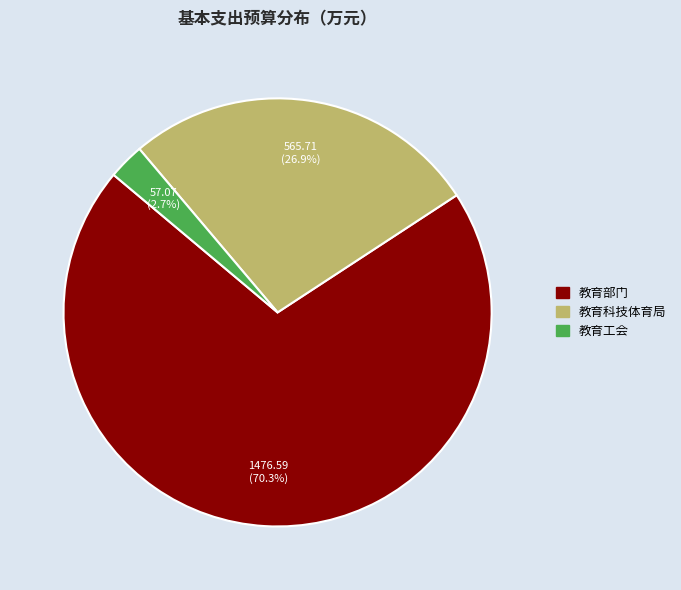

How many segments does this pie chart have?

3